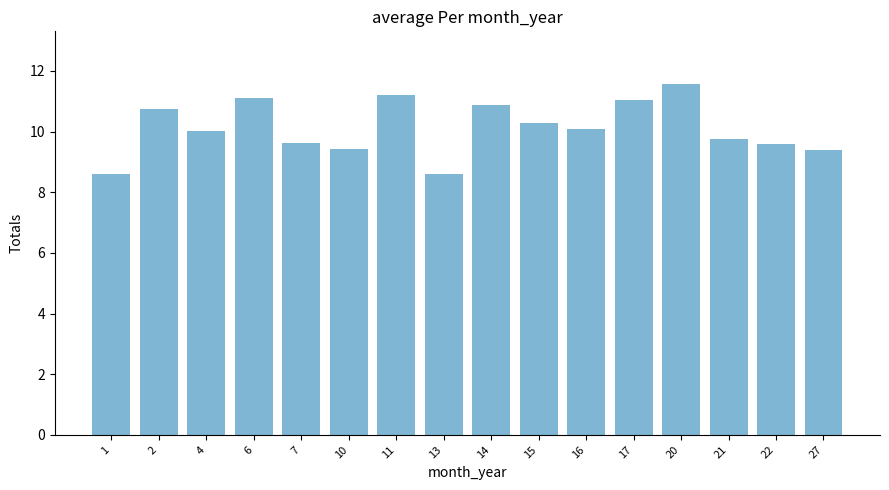

What is the average value?

10.1